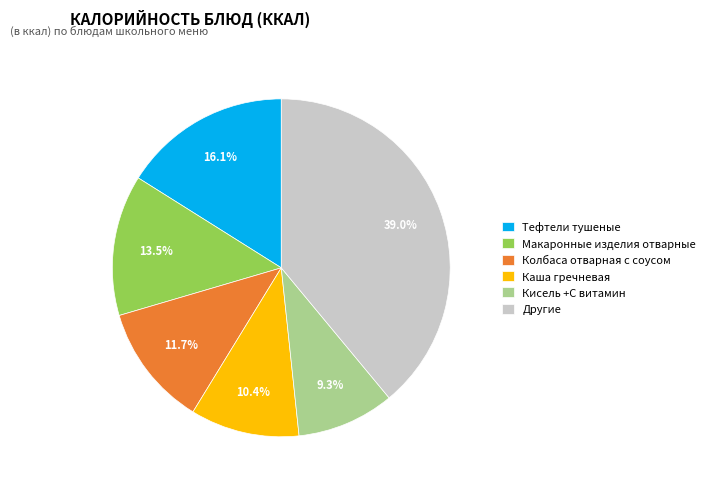

How many segments does this pie chart have?

6